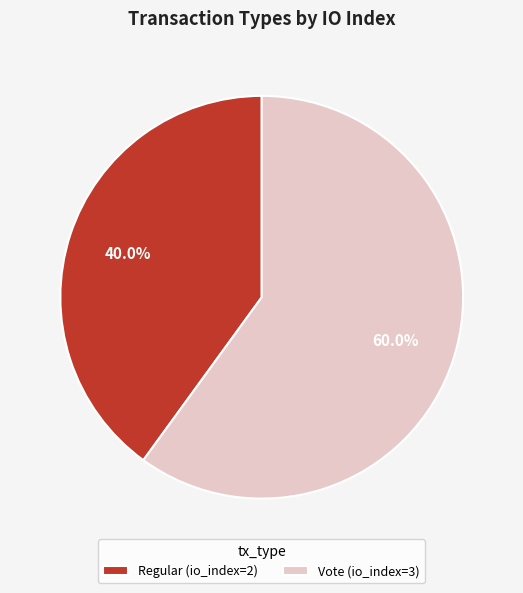

Which category accounts for the majority?

Vote